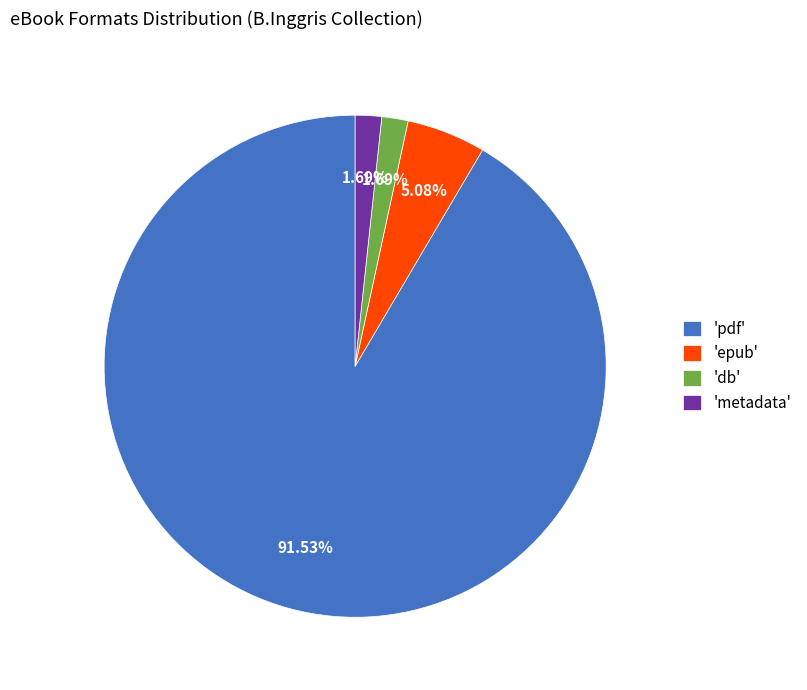

Which has a higher value, 'db' or 'pdf'?

'pdf'